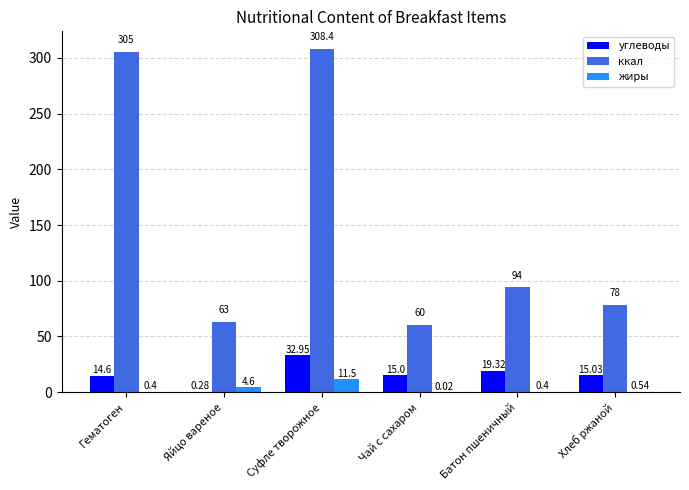

What is the highest value of the ккал series?

308.4